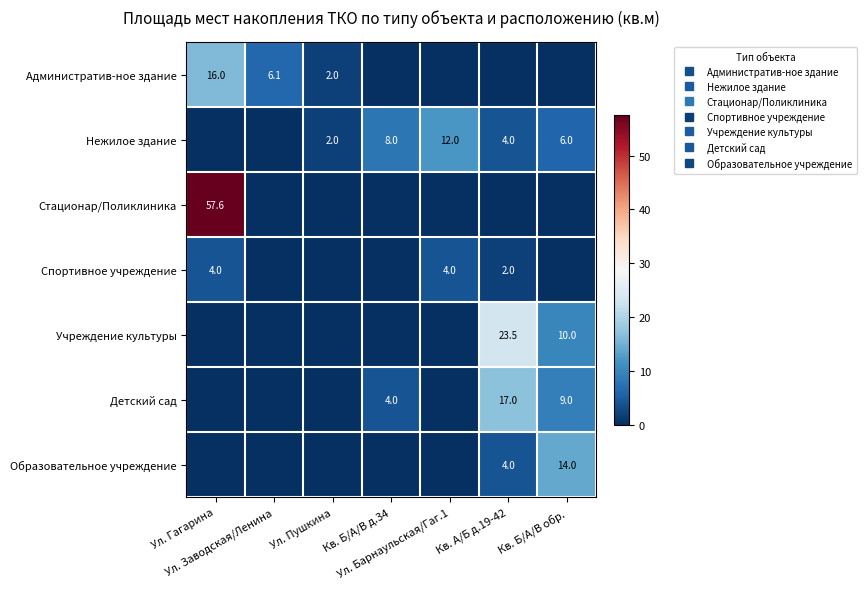

At which category is the sum across all series the highest?

Ул. Гагарина